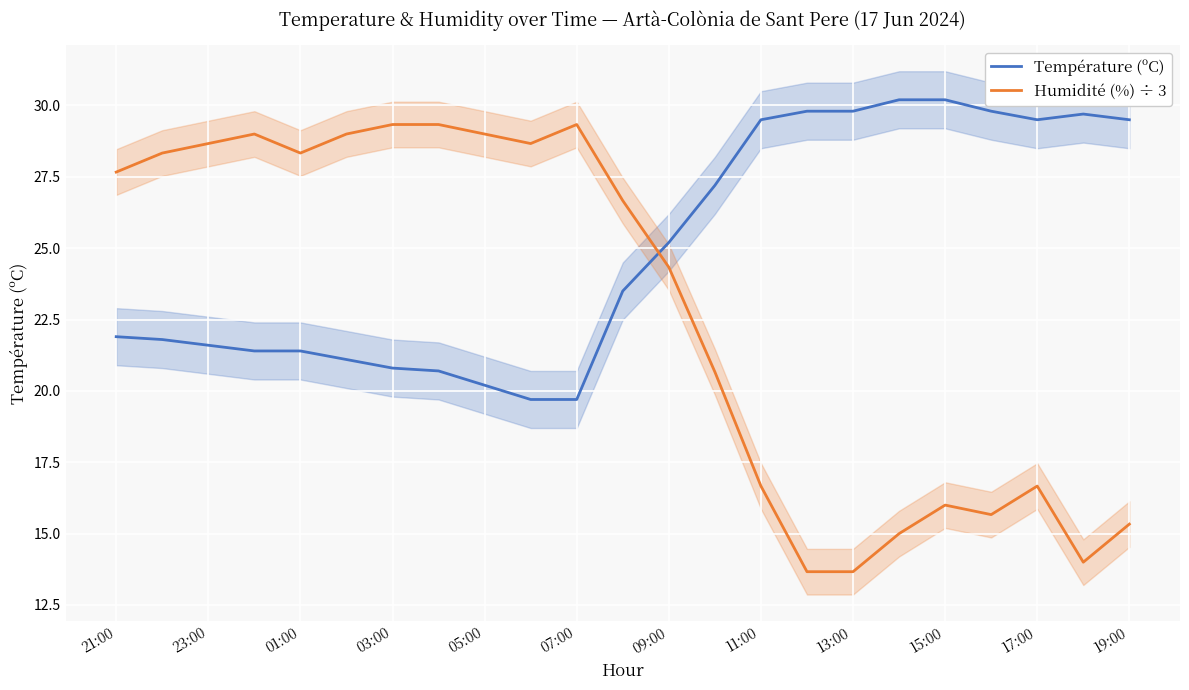

What is the minimum value for Humidité (%) ÷ 3?

13.7